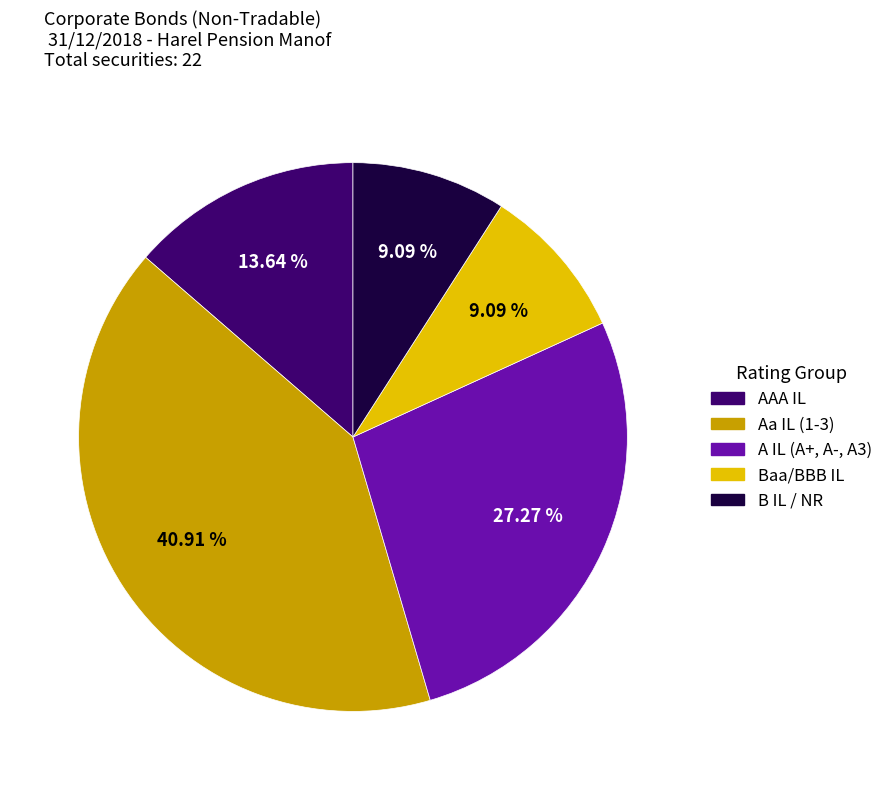

To the nearest percent, what is the difference between the largest and smallest slice percentages?

32%